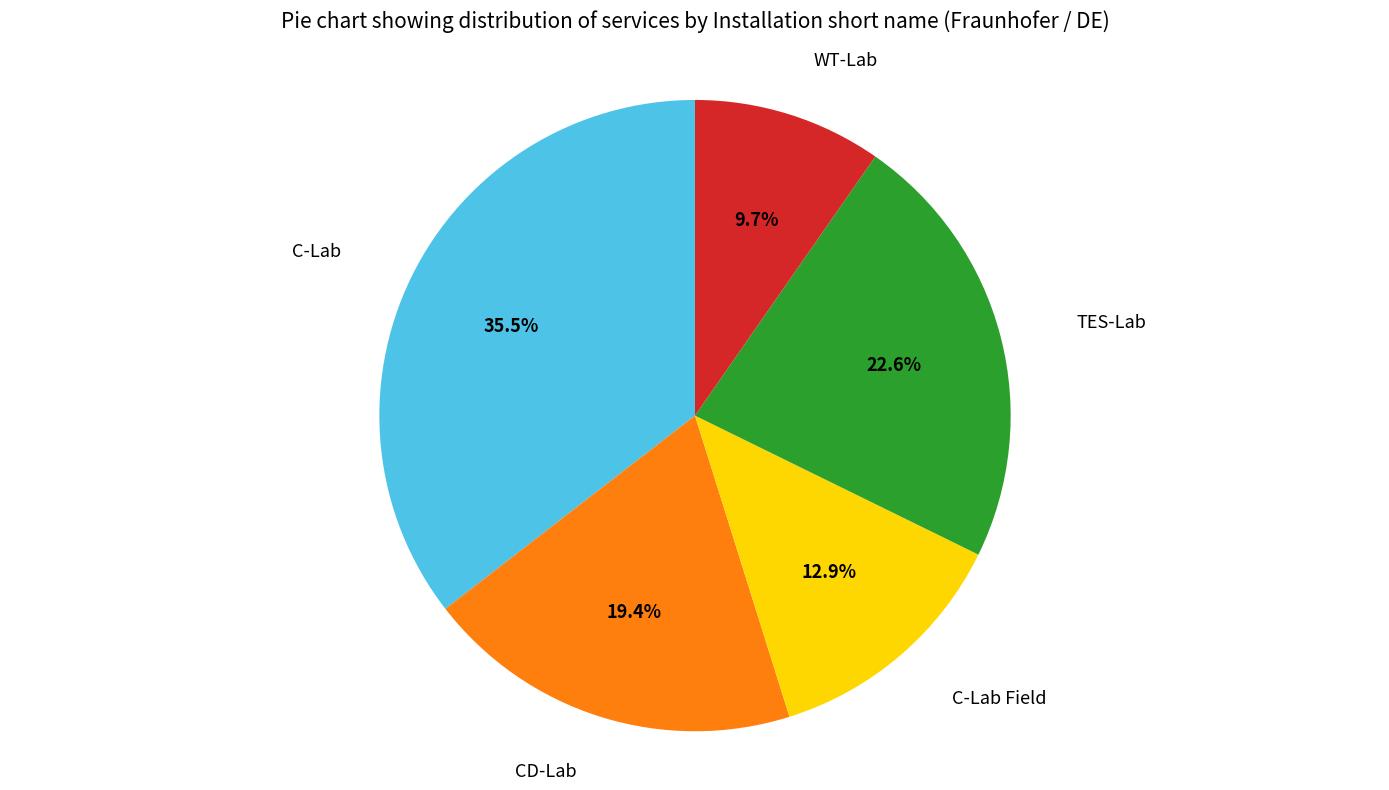

Which category has the biggest portion of the pie?

C-Lab